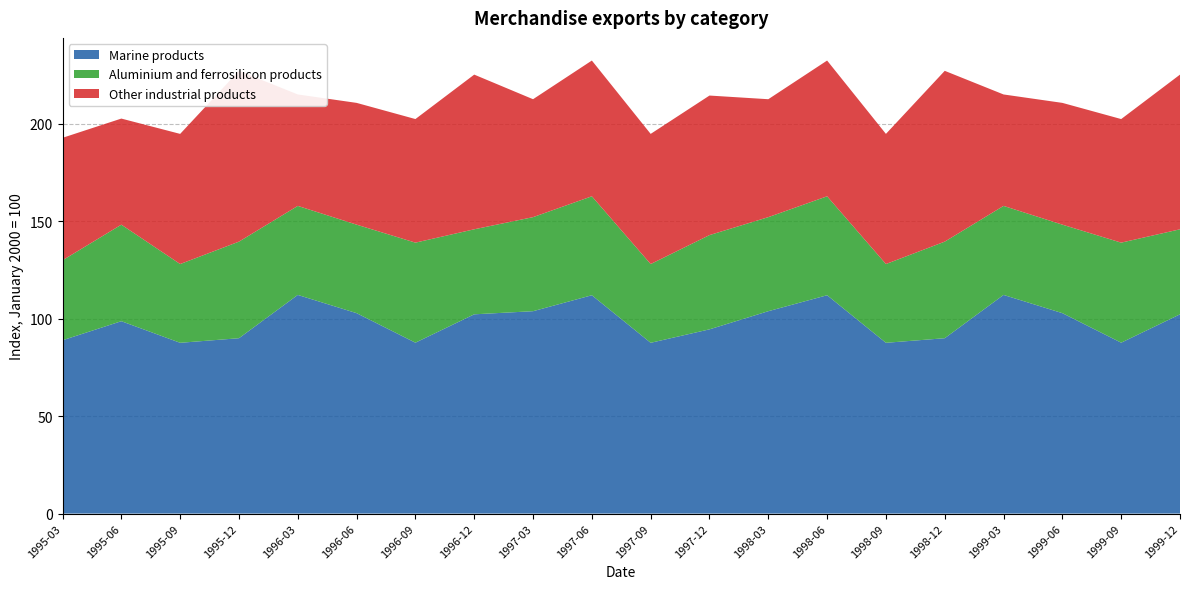

Reading left to right, transcribe all the data shown in this chart.

Marine products: 88.9	98.7	87.6	90.0	112.2	102.8	87.7	102.2	103.8	112.0	87.6	94.5	103.8	112.0	87.6	90.0	112.2	102.8	87.7	102.2
Aluminium and ferrosilicon products: 41.0	49.5	40.4	49.5	45.7	45.4	51.3	43.6	48.2	50.8	40.4	48.4	48.2	50.8	40.4	49.5	45.7	45.4	51.3	43.6
Other industrial products: 62.8	54.4	66.8	87.6	57.2	62.5	63.4	79.3	60.5	69.6	66.8	71.6	60.5	69.6	66.8	87.6	57.2	62.5	63.4	79.3